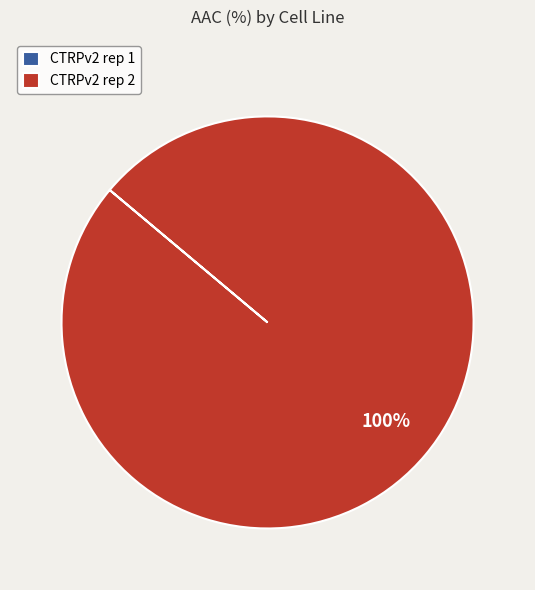

Which slice is the largest?

CTRPv2 rep 2